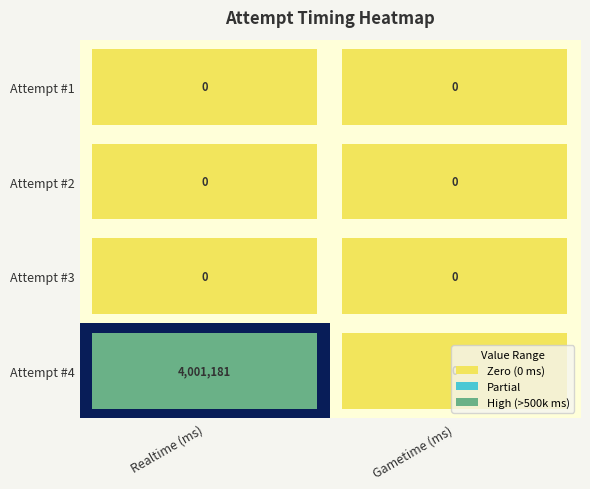

Which series has the largest range (max minus min)?

Attempt #4